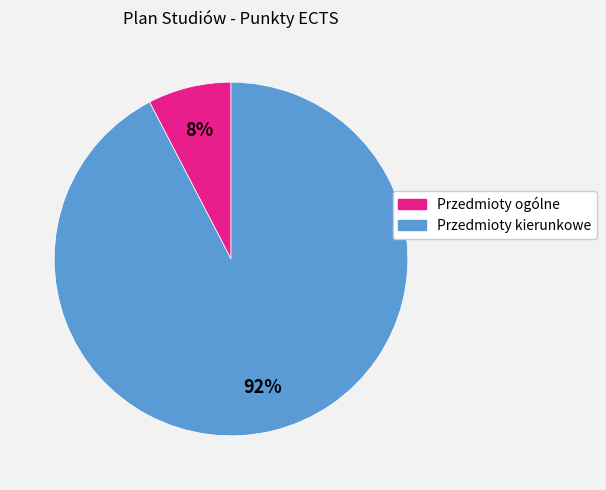

Rank the categories by value from lowest to highest.

Przedmioty ogólne, Przedmioty kierunkowe